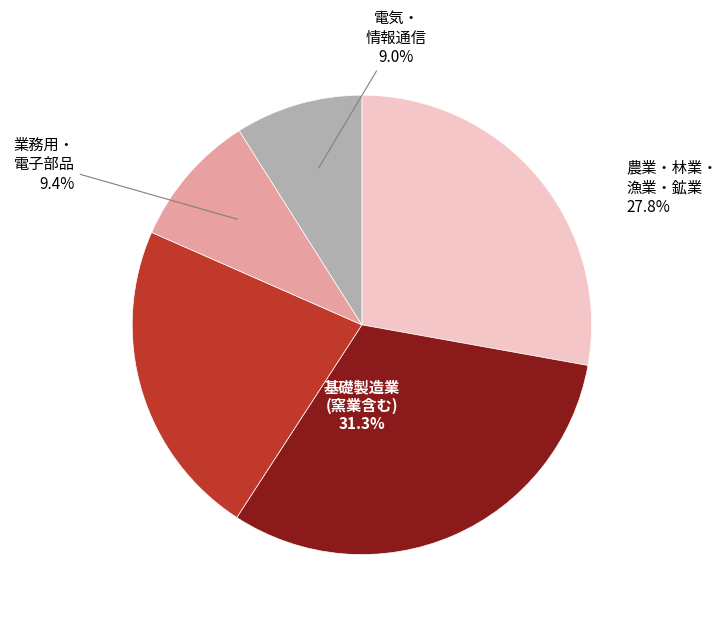

Is there a majority slice in this chart?

No